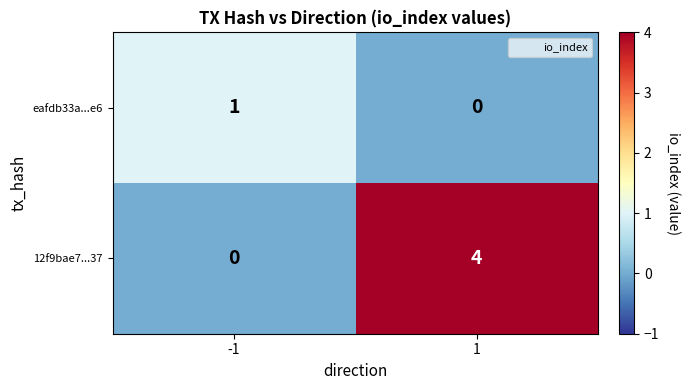

What is the difference between the highest and lowest values at -1?

1